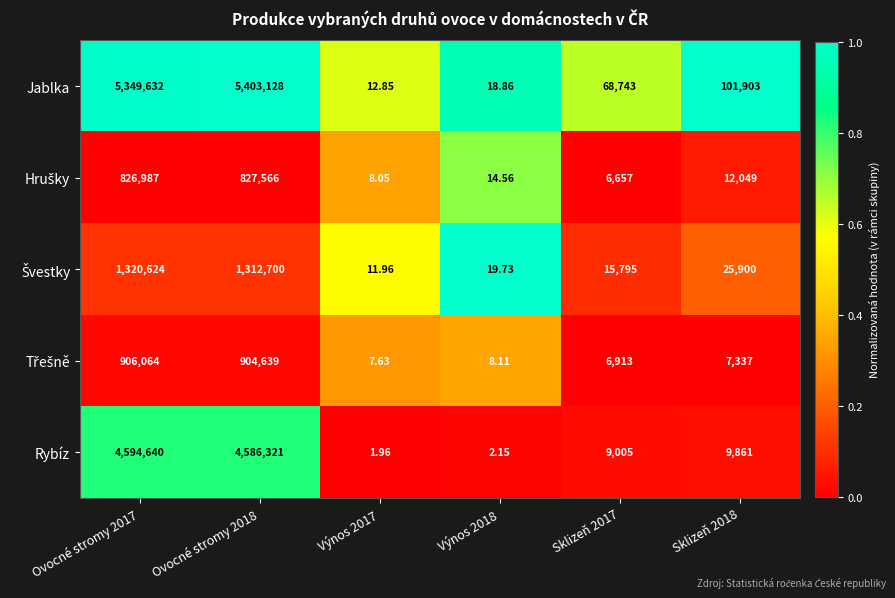

Which series has the largest range (max minus min)?

Jablka